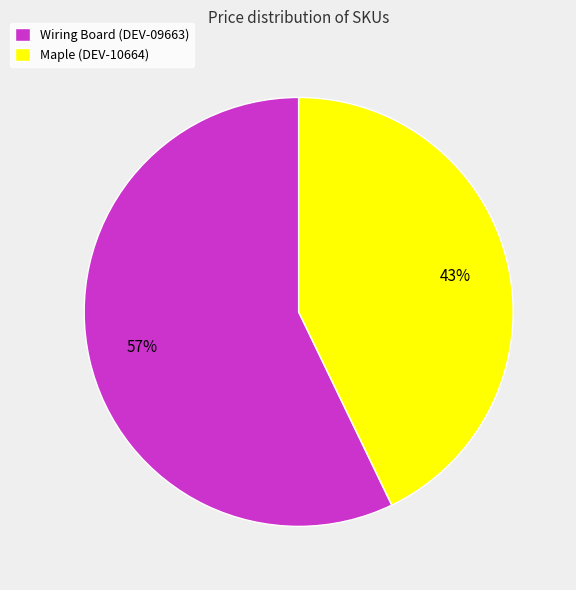

What is the smallest slice in the pie chart?

Maple (DEV-10664)